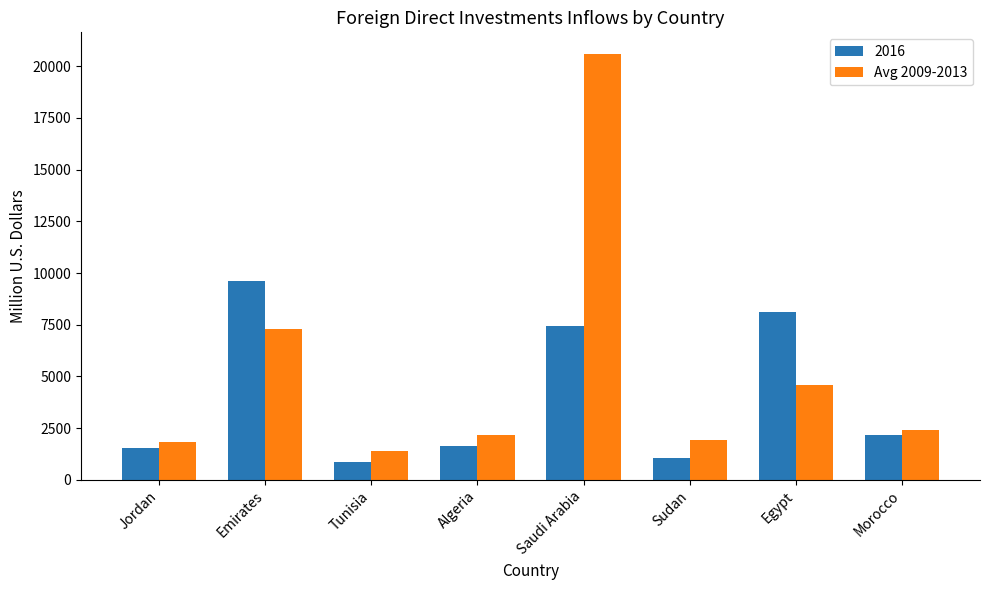

What is the maximum value shown in the chart?

20609.2